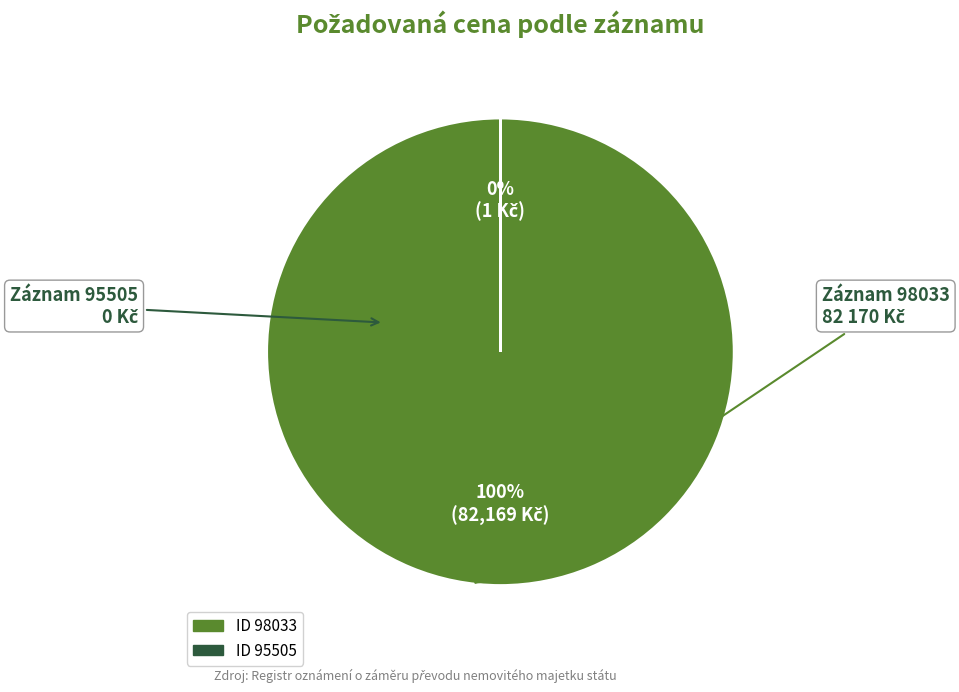

To the nearest percent, what is the difference between the largest and smallest slice percentages?

100%